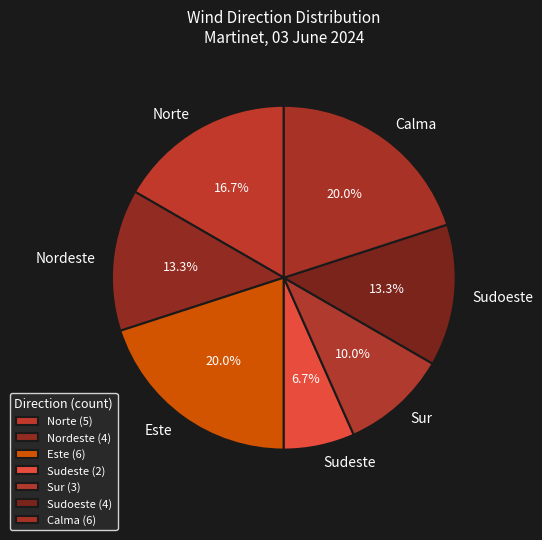

What is the total percentage of Sur and Nordeste?

23.3%